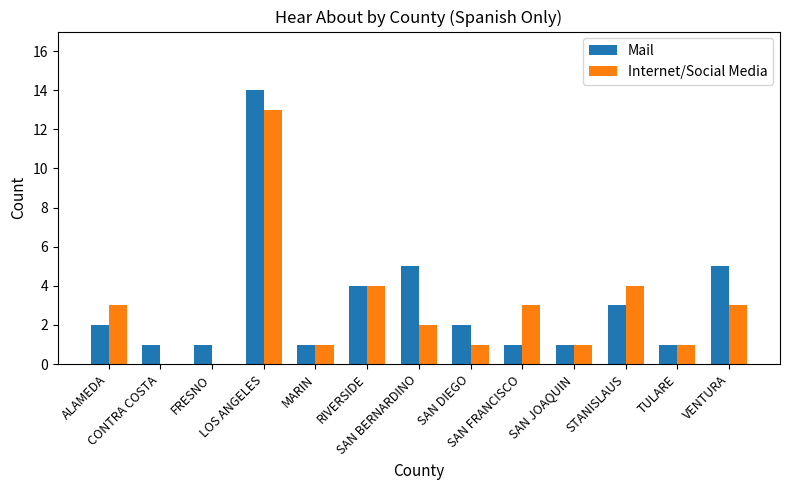

Count the number of categories in the chart.

13